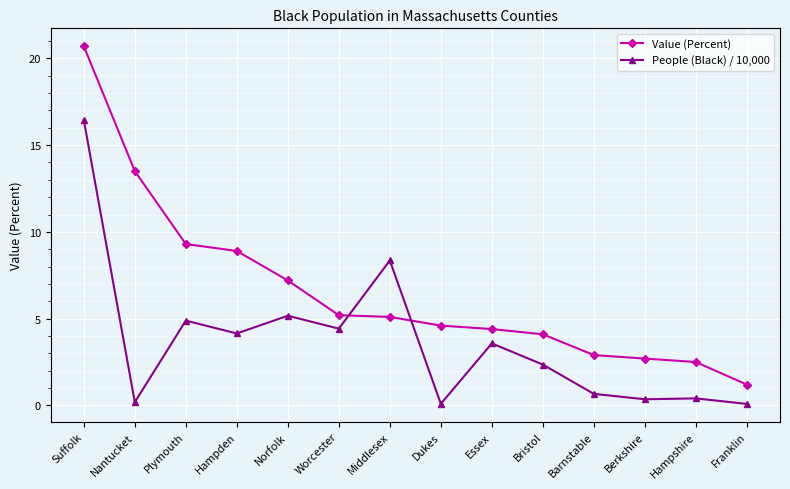

What is the difference between the Value (Percent) values at Worcester and Bristol?

1.1